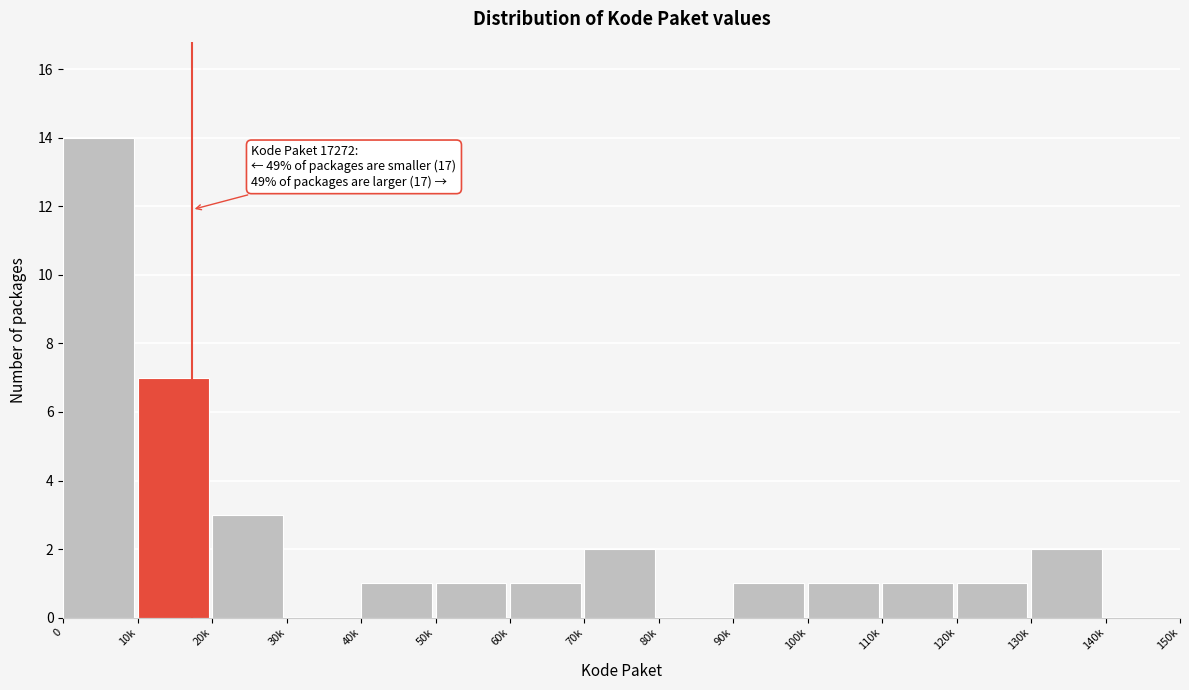

Reading right to left, extract all data points from this chart.

140k=0	130k=2	120k=1	110k=1	100k=1	90k=1	80k=0	70k=2	60k=1	50k=1	40k=1	30k=0	20k=3	10k=7	0=14